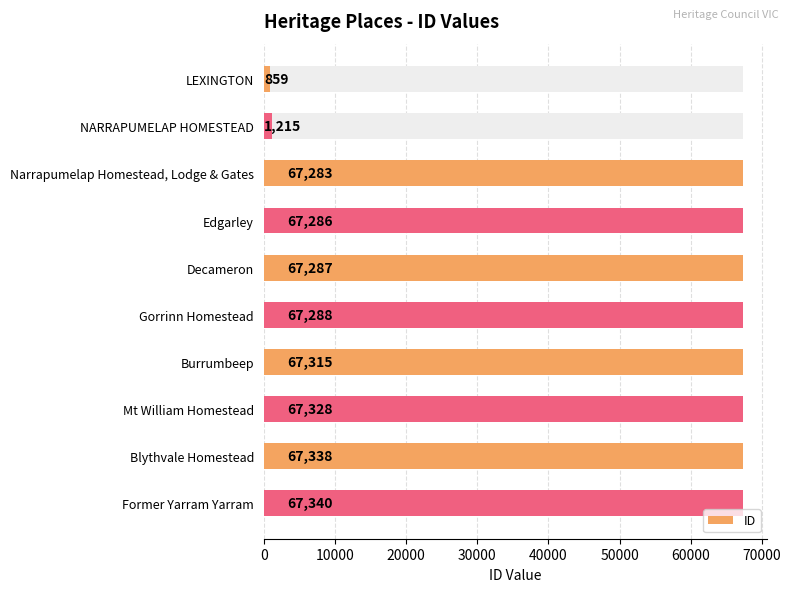

The value at LEXINGTON is 1188. True or false?

False